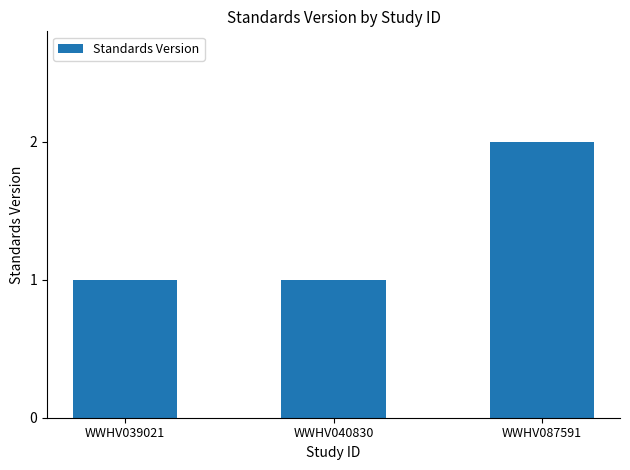

True or false: the data shows 1 at WWHV039021.

True